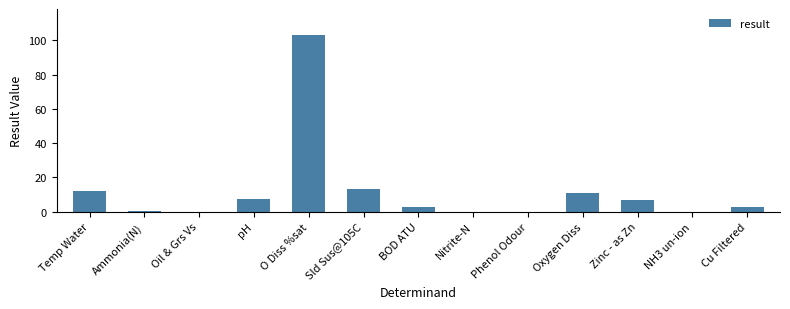

What is the approximate value at pH?

7.5